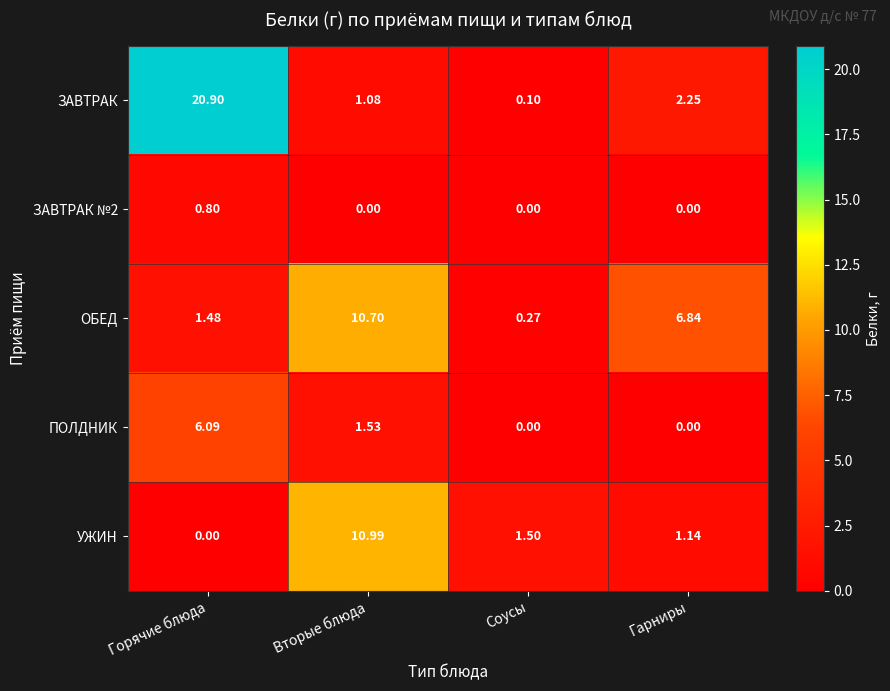

How many data points does each series have?

4